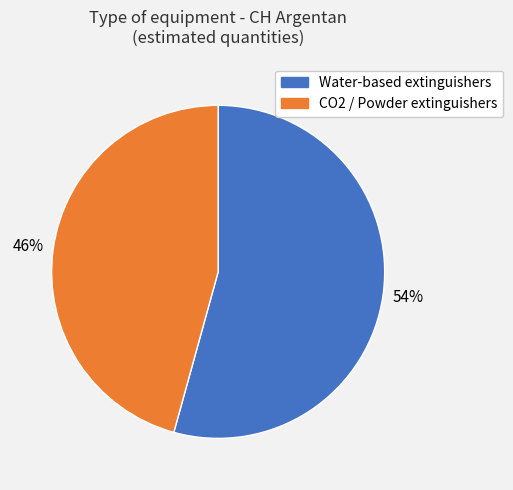

Count the number of slices in the pie.

2